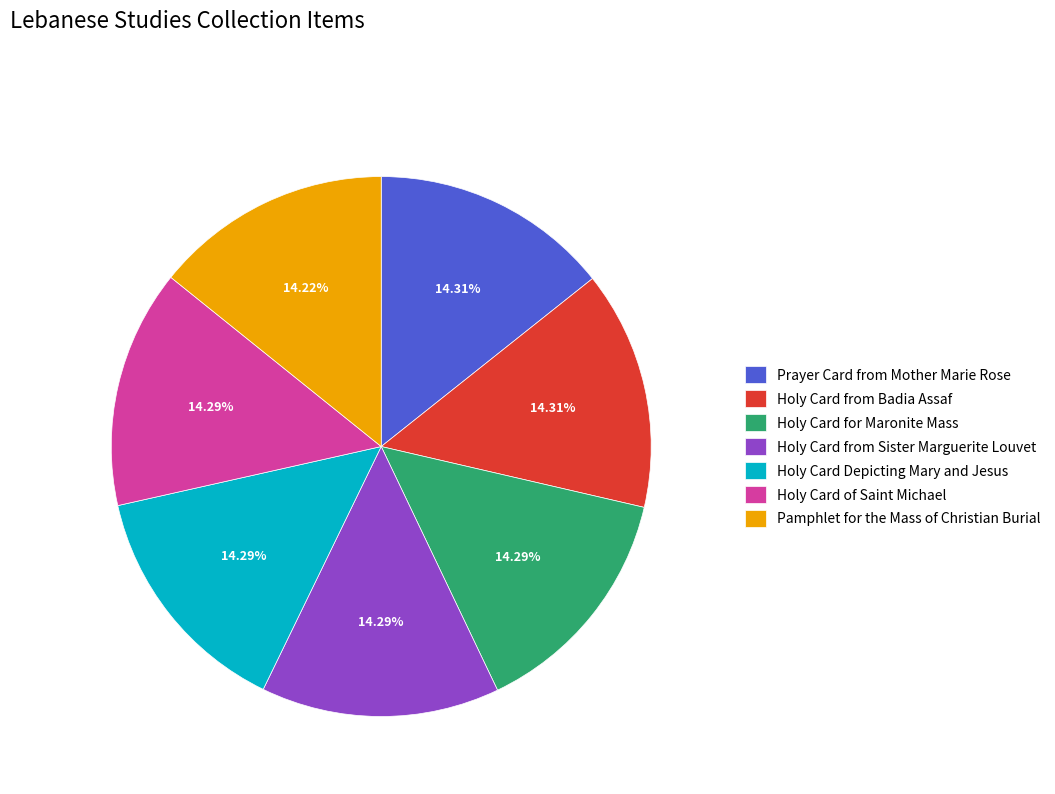

To the nearest percent, what is the combined percentage of Prayer Card from Mother Marie Rose and Holy Card Depicting Mary and Jesus?

29%